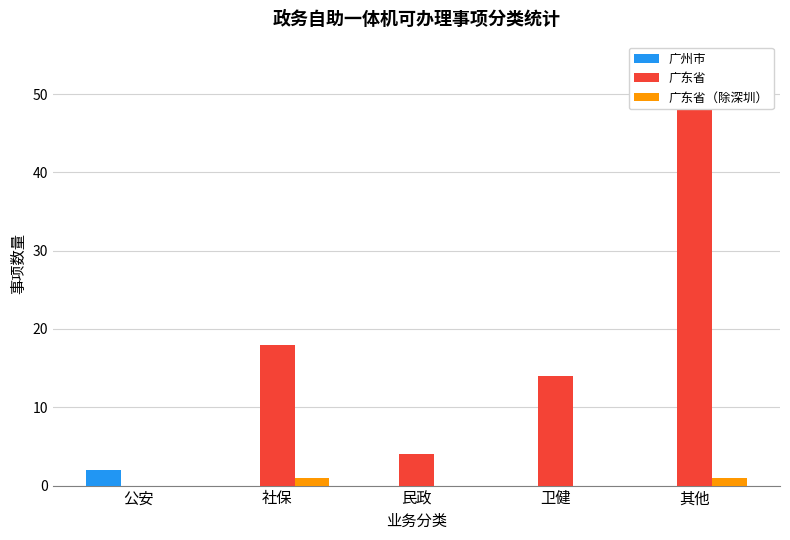

Where is 广东省 nearest to the value 27?

社保